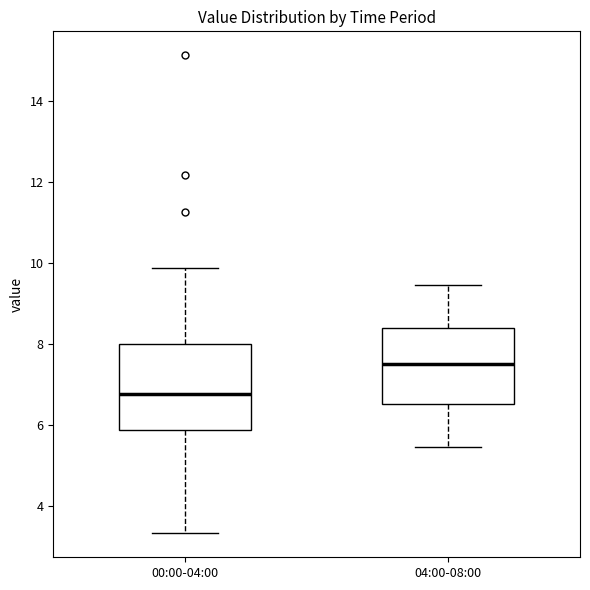

Which box has the highest median line?

04:00-08:00